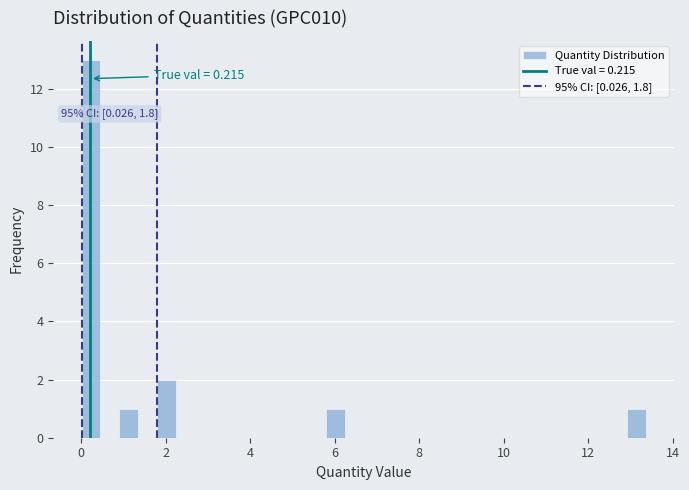

Read against the x-axis, roughly where is the centre of the tallest bar?

0.2